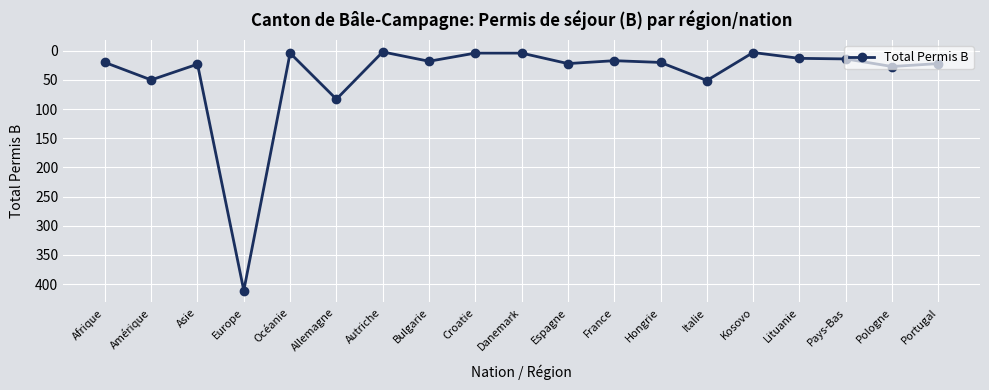

How many categories are shown in the chart?

19